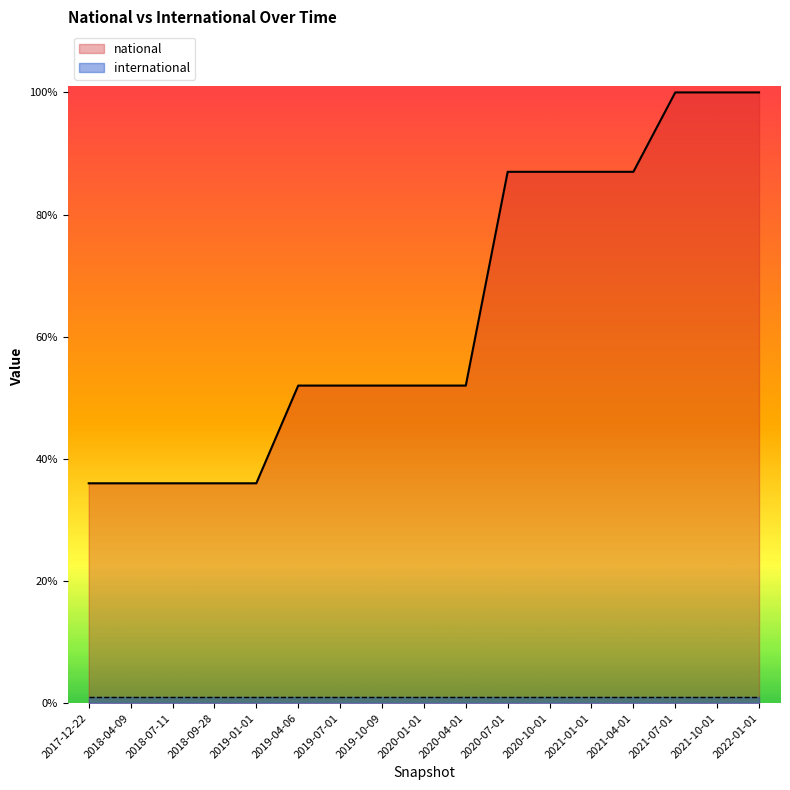

Which category has the lowest value across all series?

2017-12-22